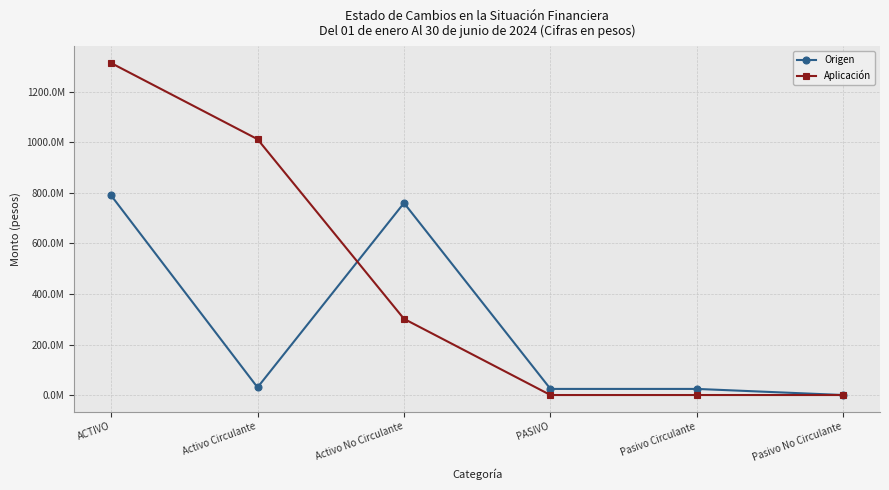

Between which two adjacent categories do Aplicación and Origen first intersect?

Activo Circulante and Activo No Circulante